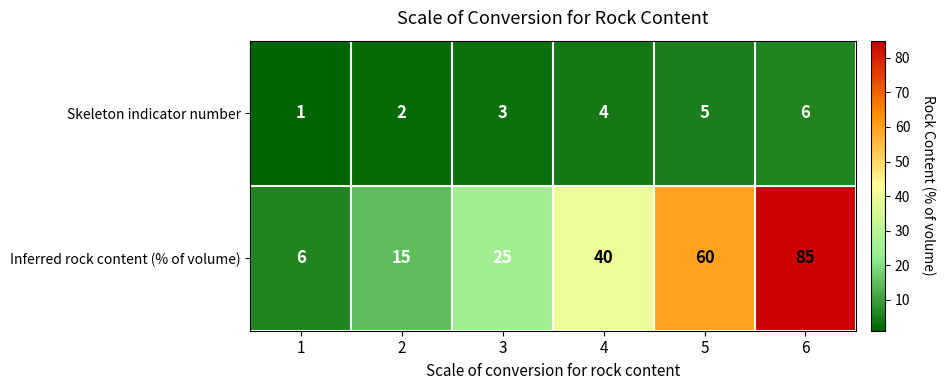

How many series are shown in this chart?

2